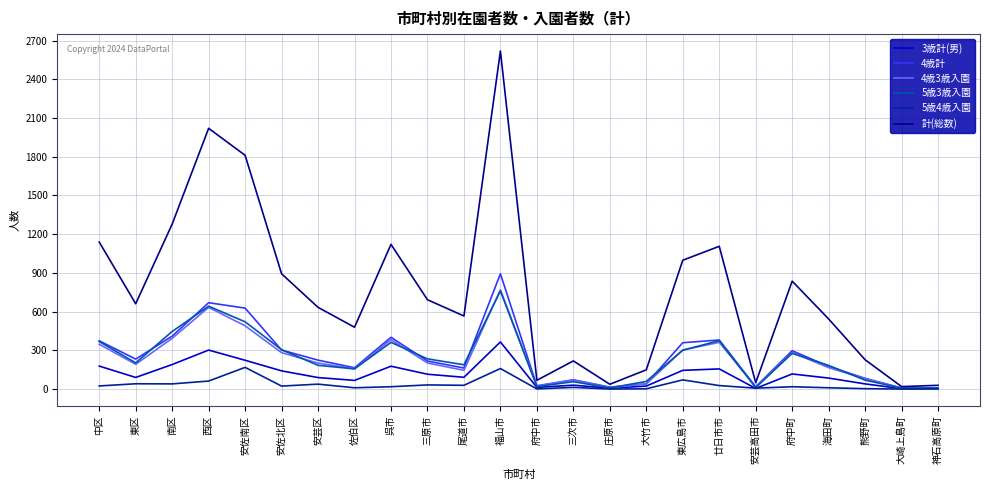

What is the maximum value shown in the chart?

2619